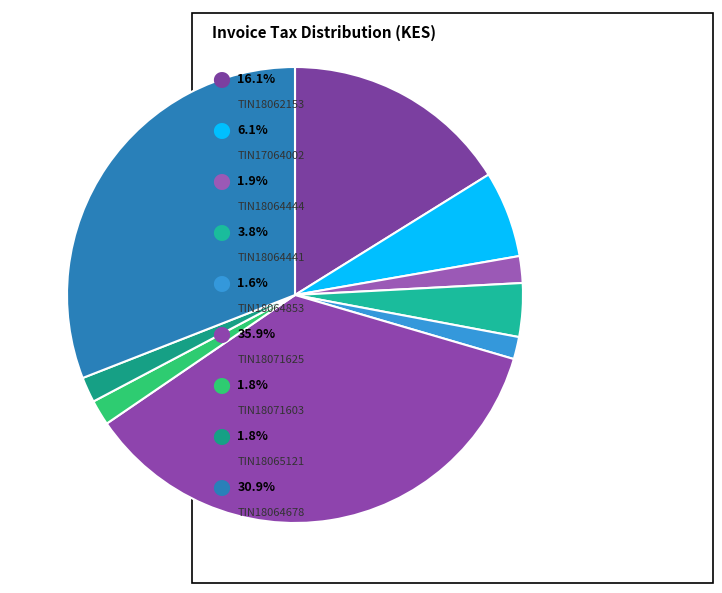

Count the number of slices in the pie.

9